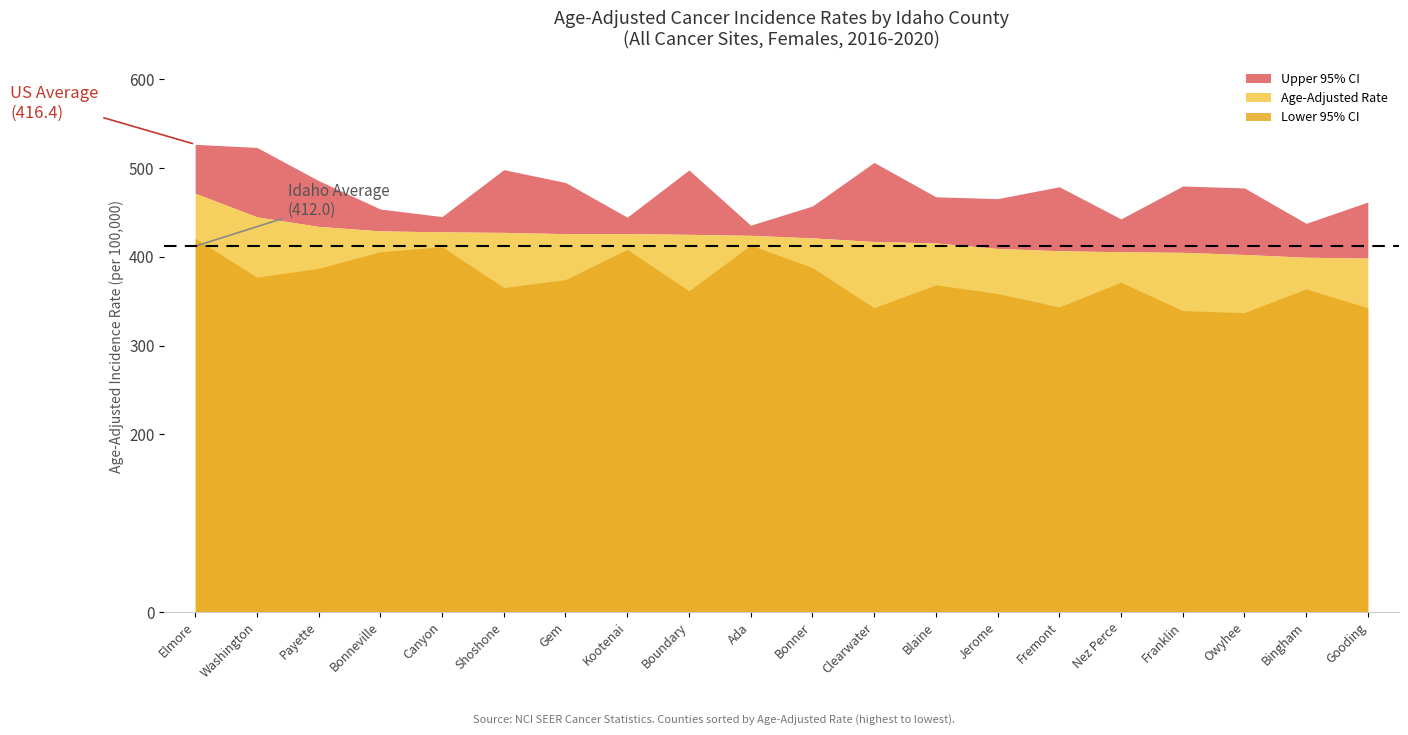

How many distinct data groups are displayed?

3